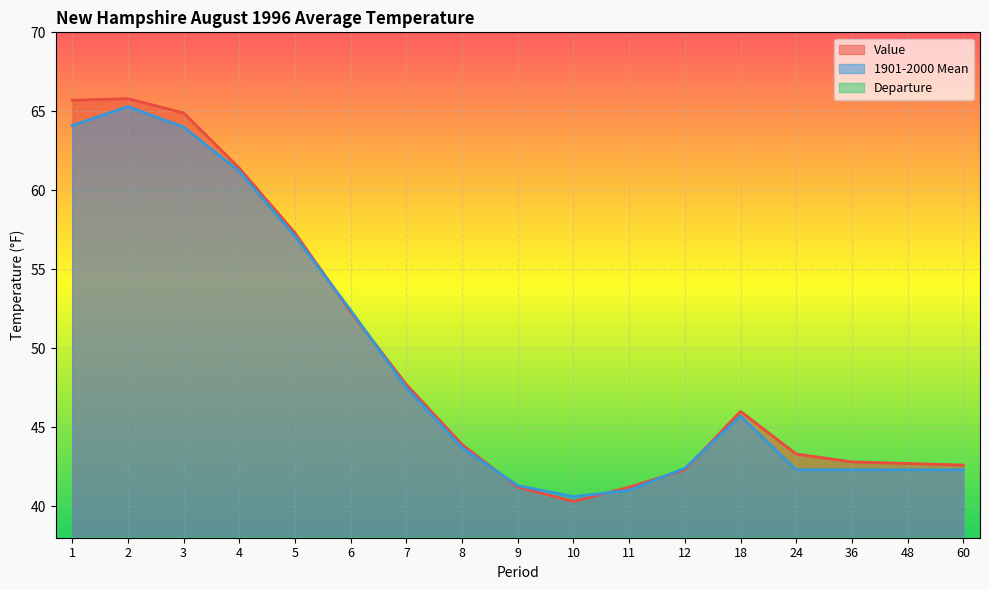

At which label does 1901-2000 Mean first exceed 43?

1